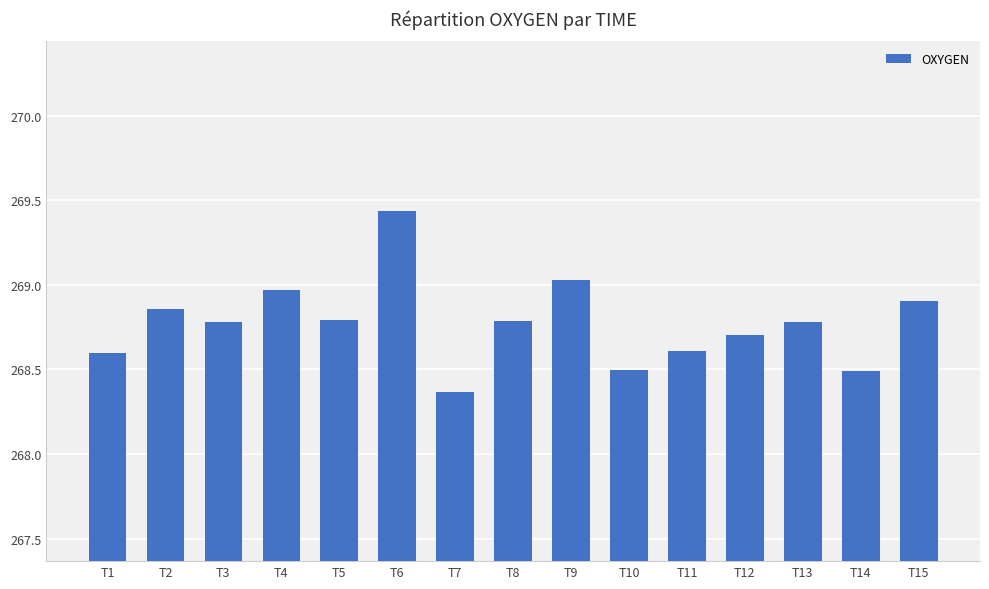

Which category has the lowest value across all series?

T7